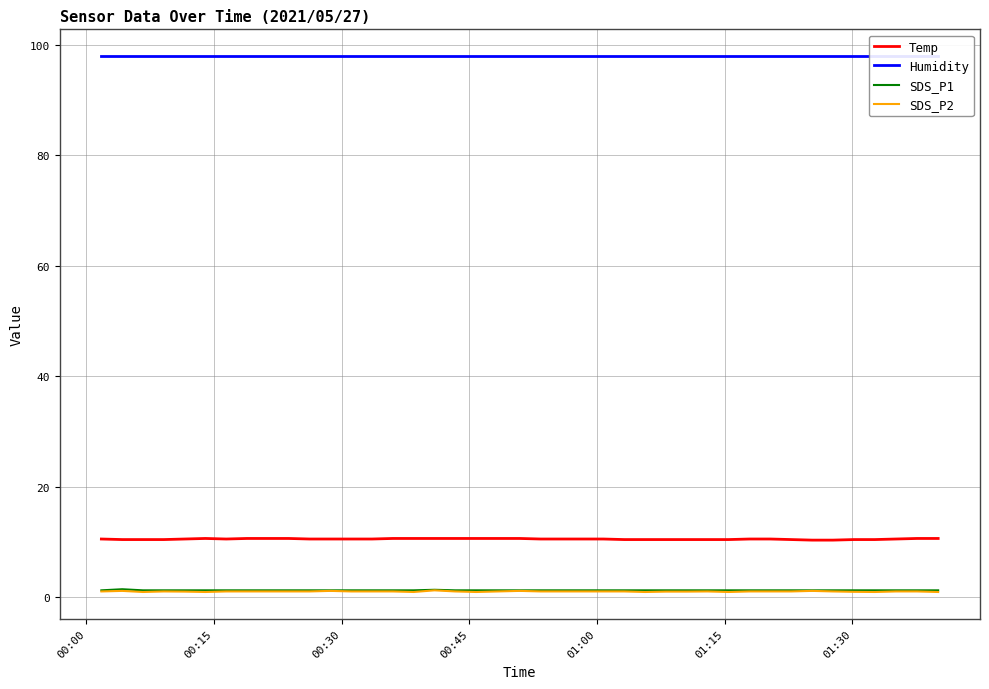

What is the minimum value for Temp?

10.3